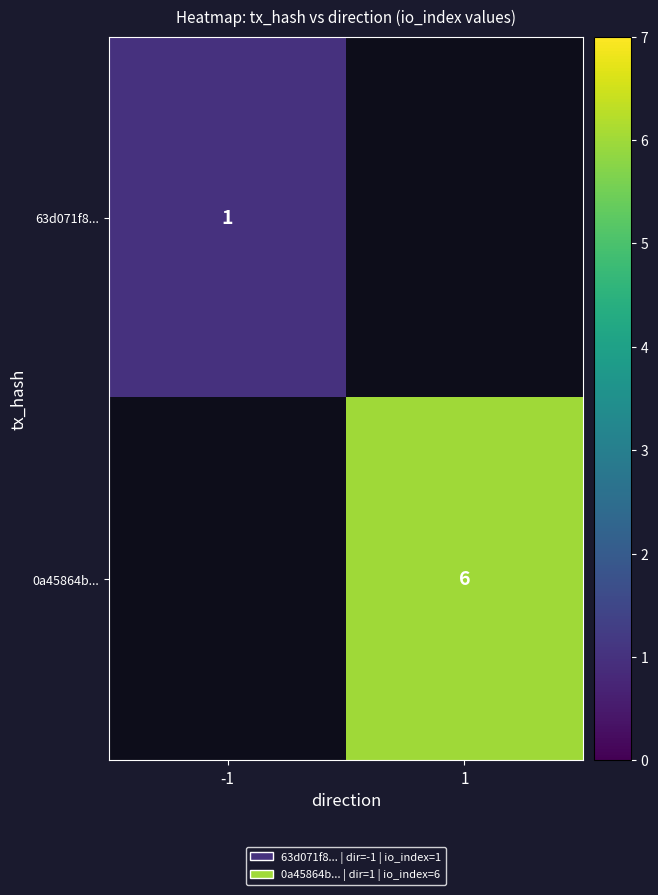

Between 1 and -1, which is larger?

-1